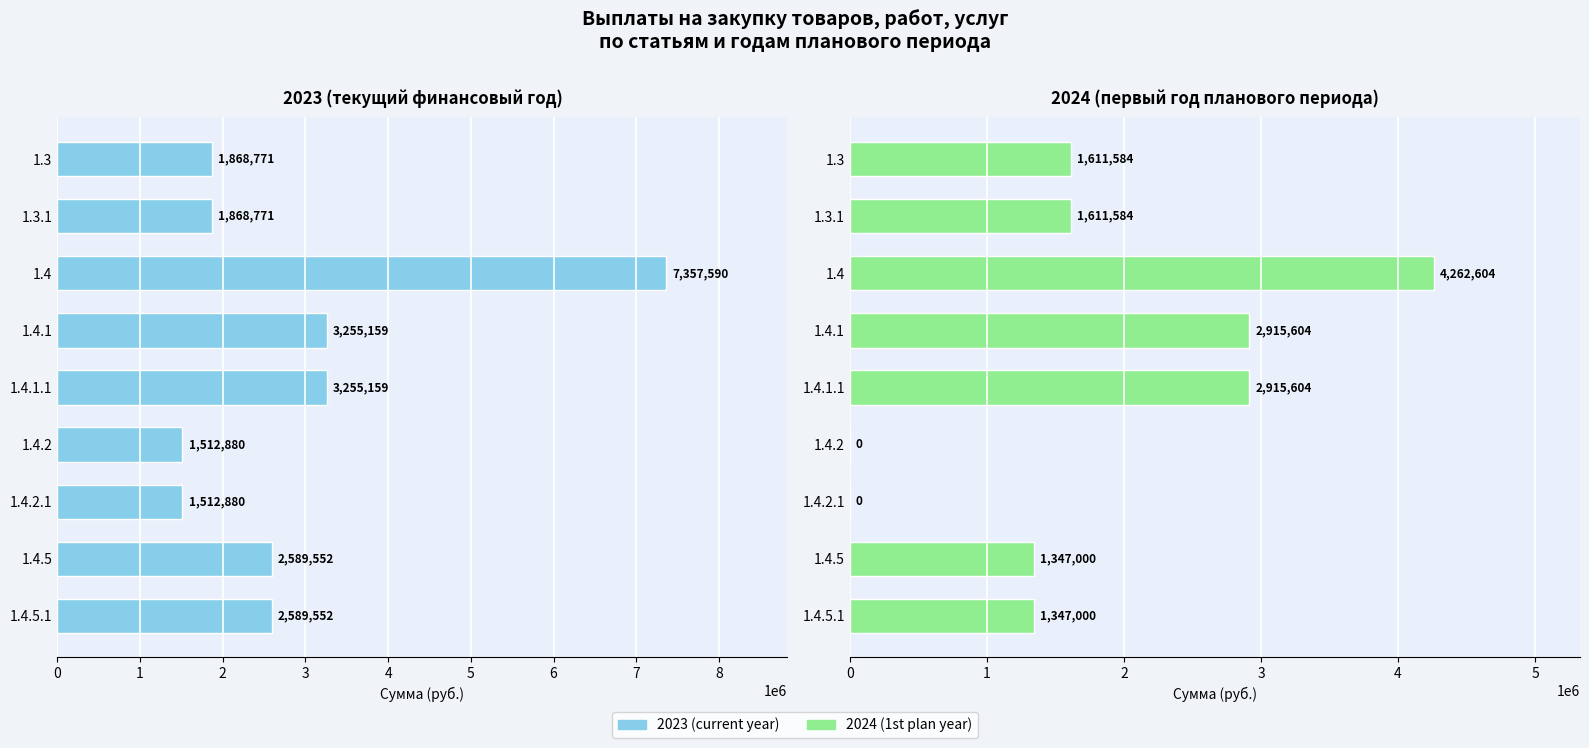

The 2023 (current year) series shows 809603.2 at 1.3.1. True or false?

False